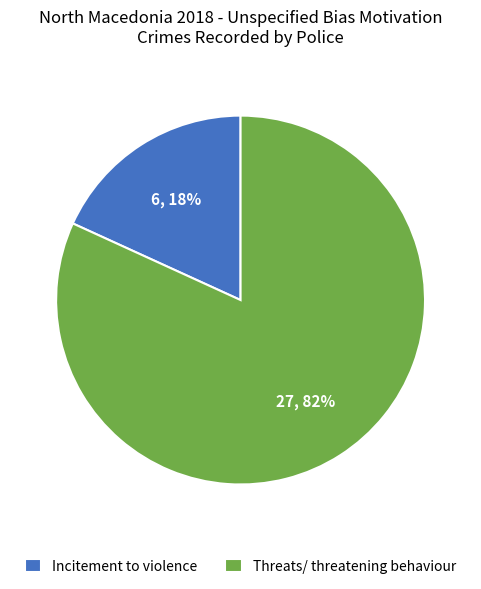

How many slices are in this pie chart?

2